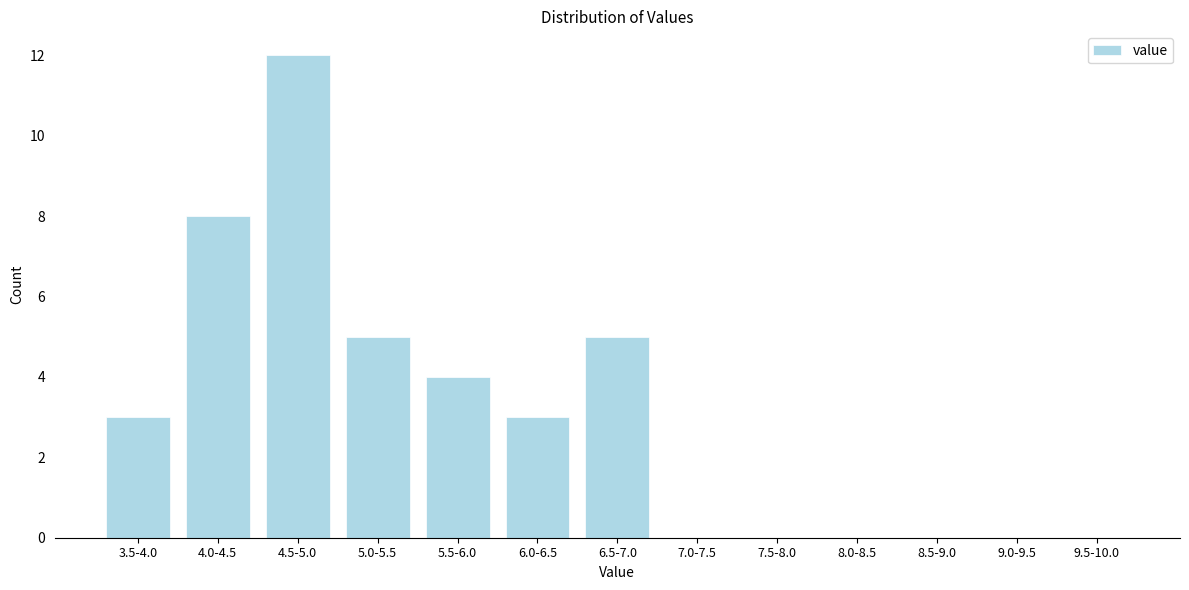

What is the sum of all values?

40